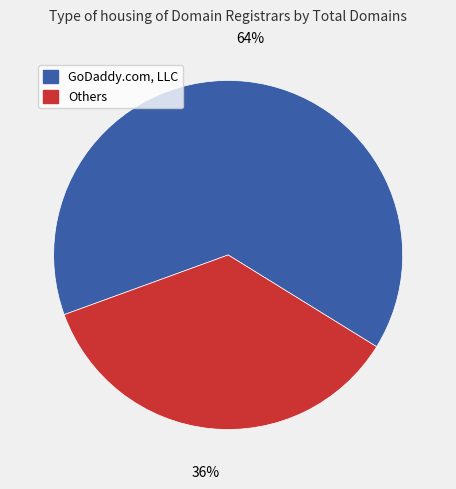

To the nearest percent, what is the average slice percentage?

50%